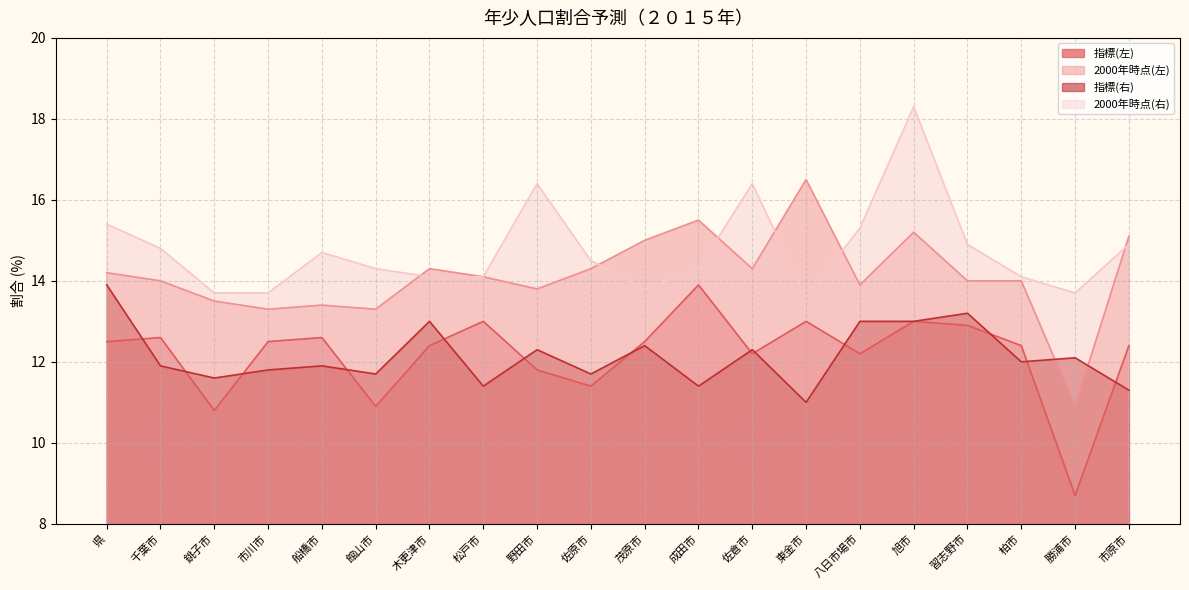

True or false: 2000年時点(右) has a value of 3.0 at 佐原市.

False